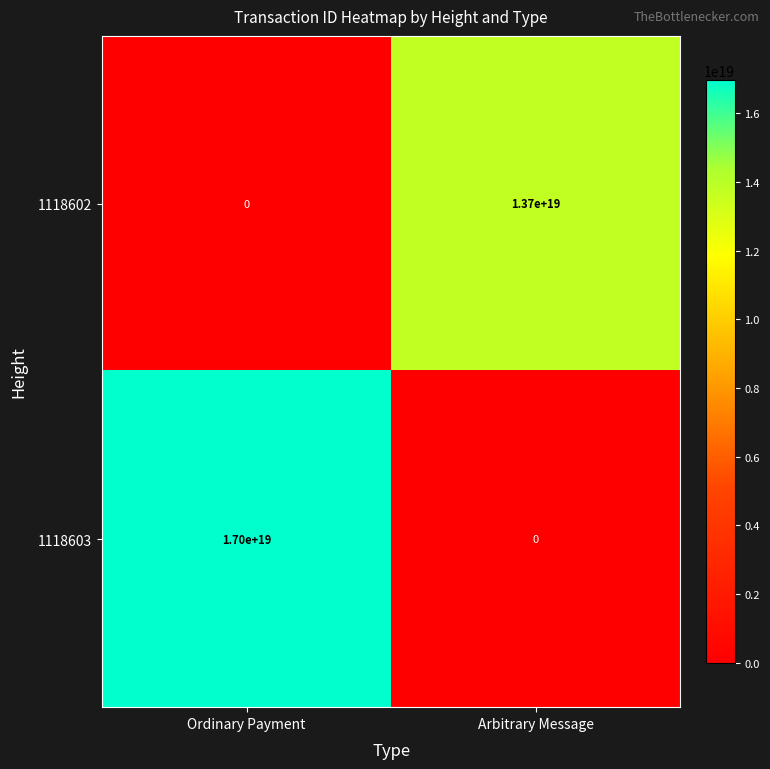

Rank the series by their maximum value, from highest to lowest.

1118603, 1118602